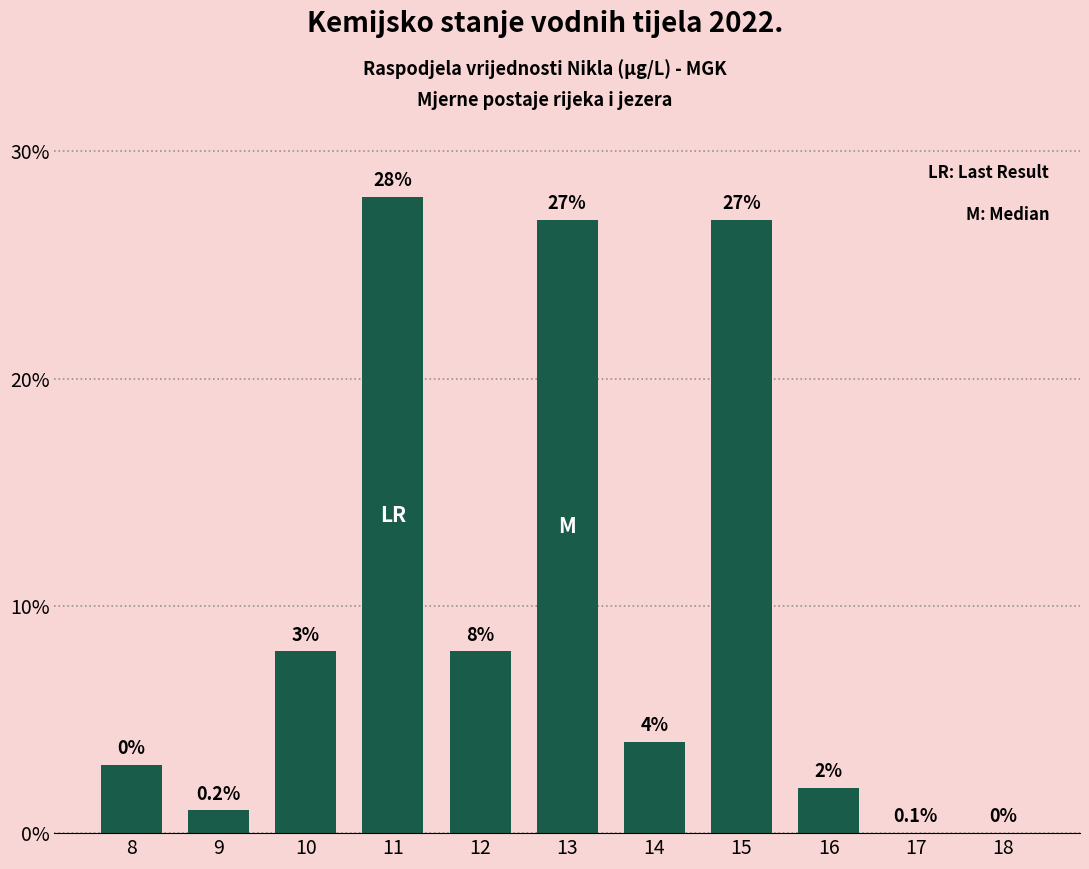

Reading left to right, transcribe all the data shown in this chart.

8=3	9=1	10=8	11=28	12=8	13=27	14=4	15=27	16=2	17=0	18=0